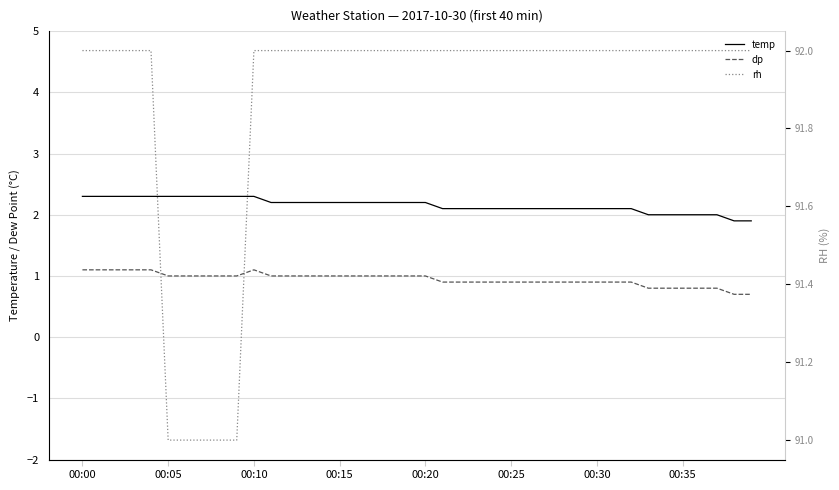

Which series has the largest total across all categories?

rh